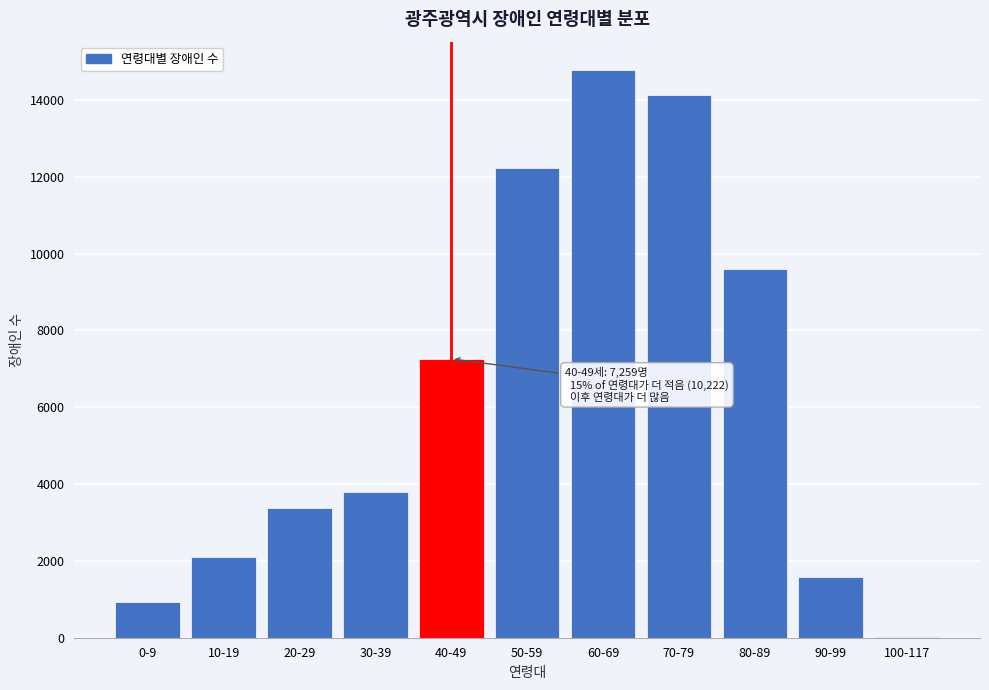

Reading right to left, what are all the values shown in this chart?

100-117=30	90-99=1578	80-89=9609	70-79=14122	60-69=14776	50-59=12223	40-49=7259	30-39=3803	20-29=3374	10-19=2106	0-9=939